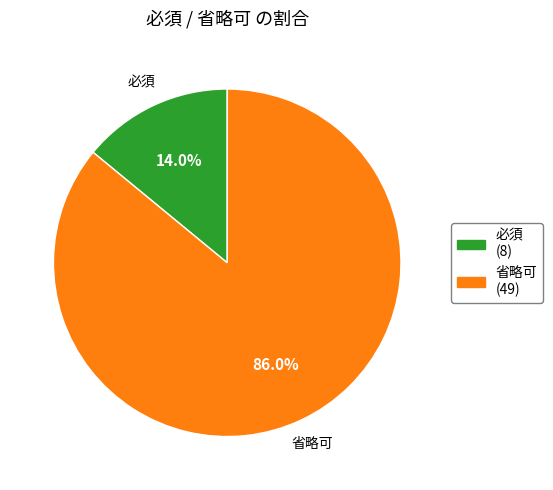

What portion of the pie excludes 省略可?

14.0%